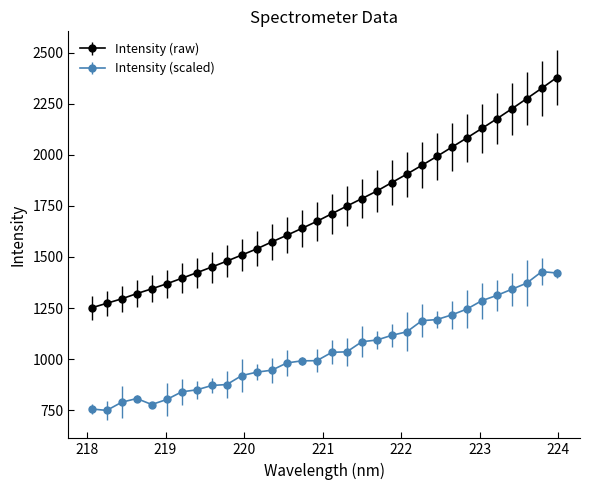

Which series has the largest range (max minus min)?

Intensity (raw)